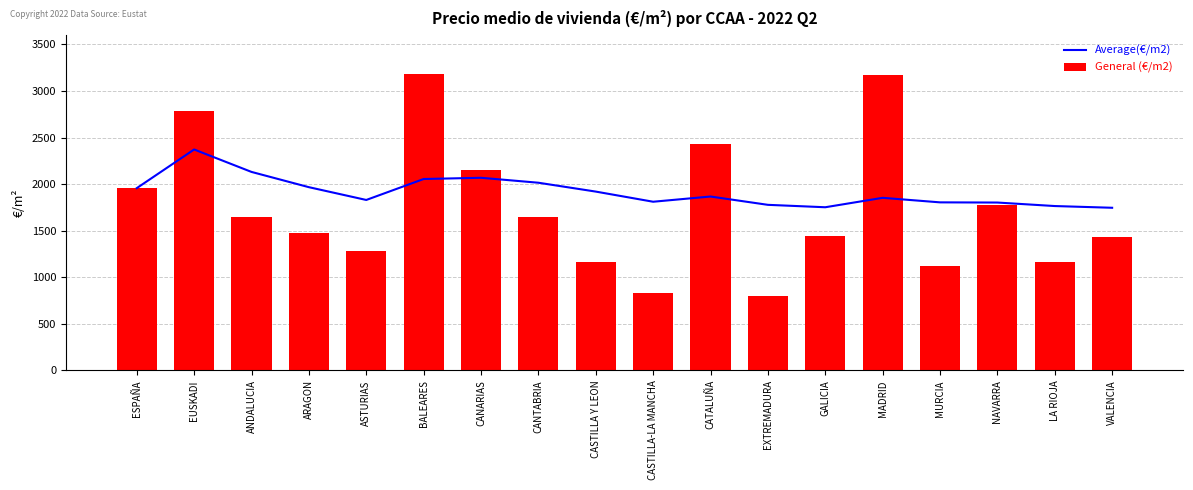

Count the number of data series in this chart.

2